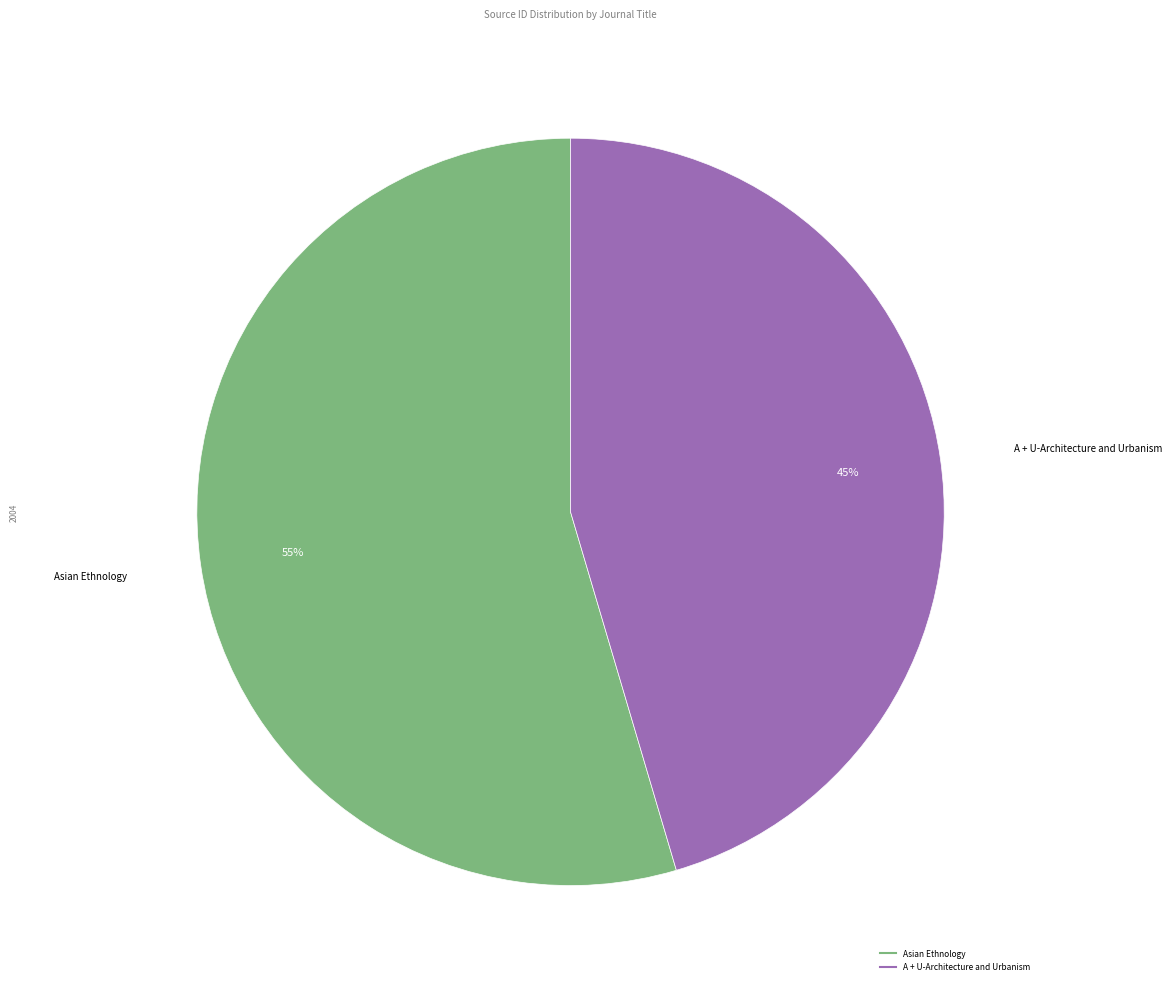

What is the smallest slice in the pie chart?

A + U-Architecture and Urbanism